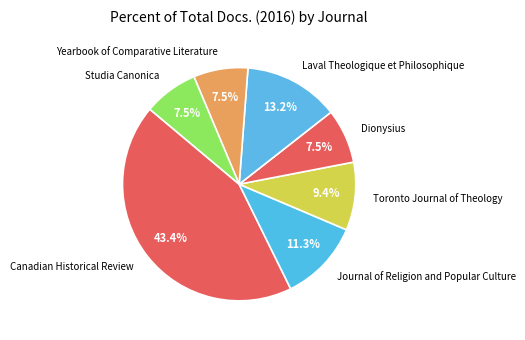

To the nearest percent, what is the difference between the Dionysius and Toronto Journal of Theology slice percentages?

2%